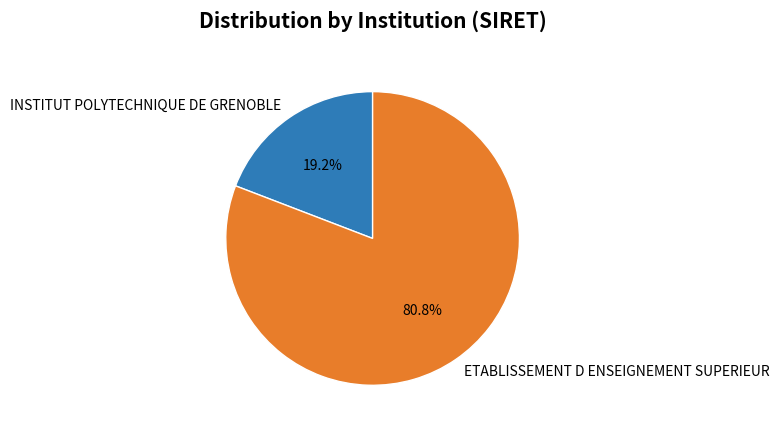

Is there any slice that represents more than half of the pie?

Yes